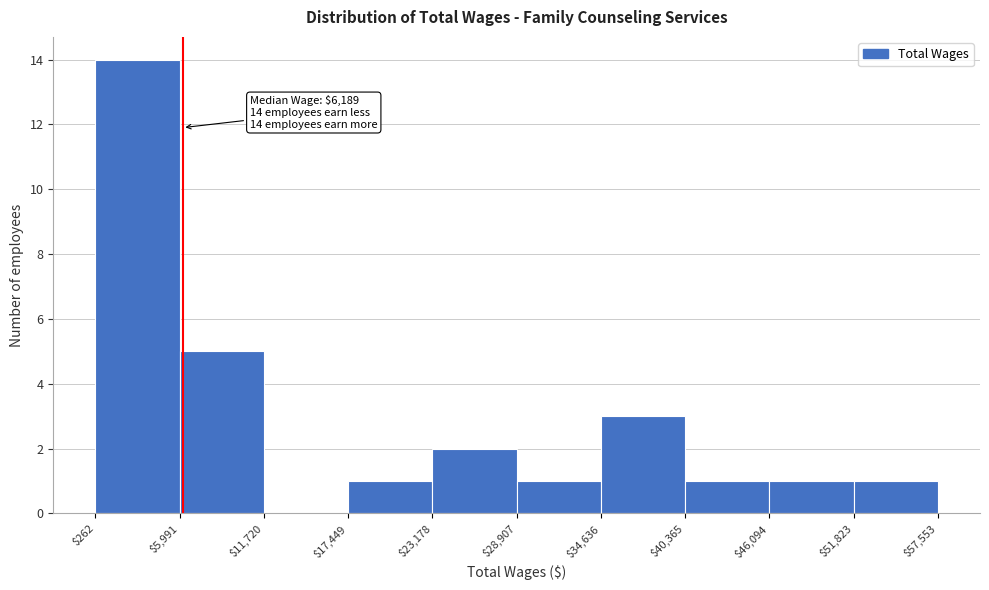

Which range on the x-axis has the tallest bar?

$262 to $5,991